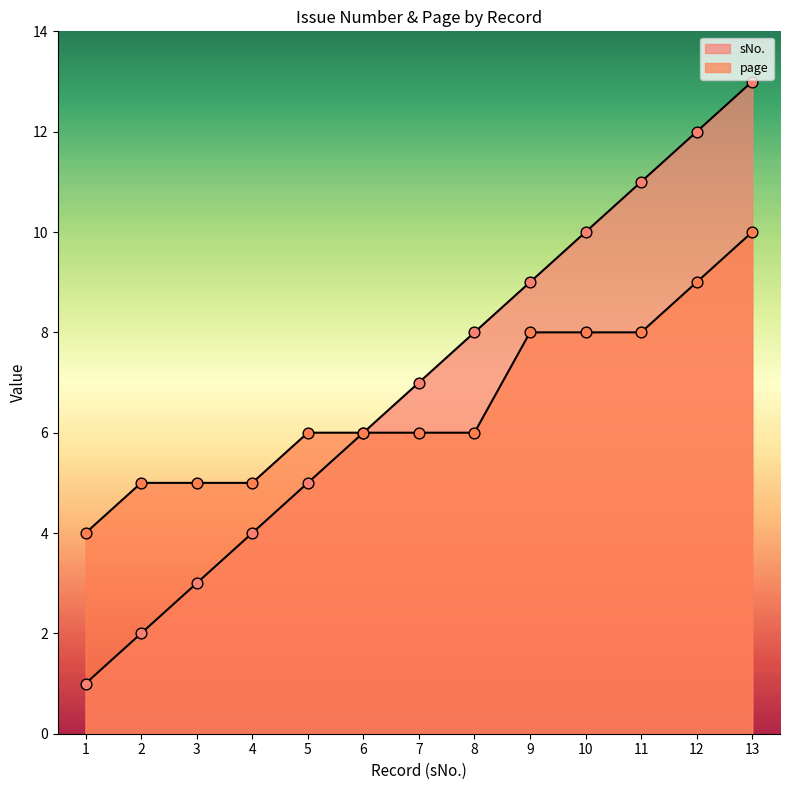

Which series reaches the minimum Y coordinate?

sNo.